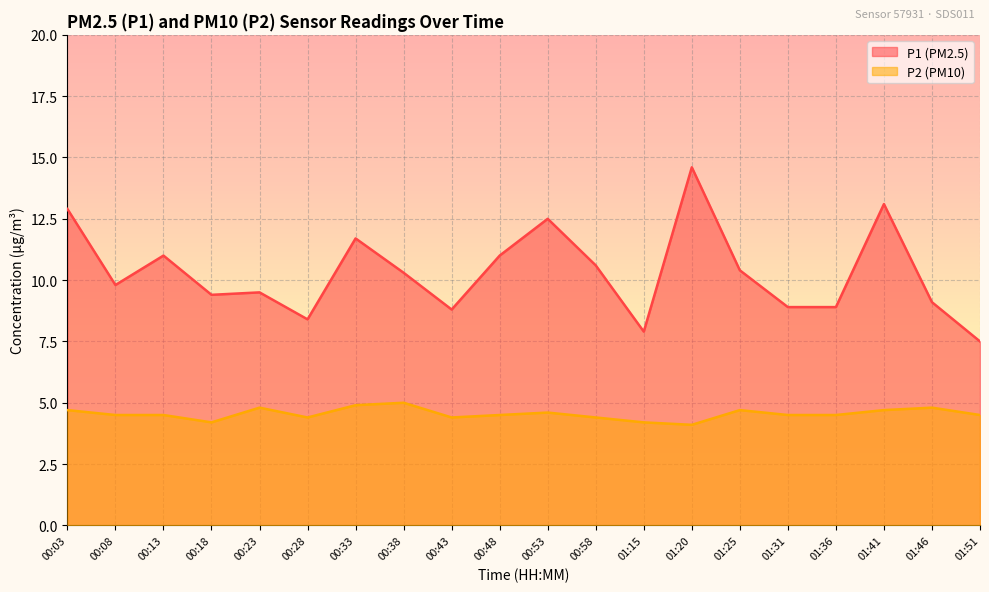

What is the sum of the P1 values at 01:36 and 00:58?

19.5